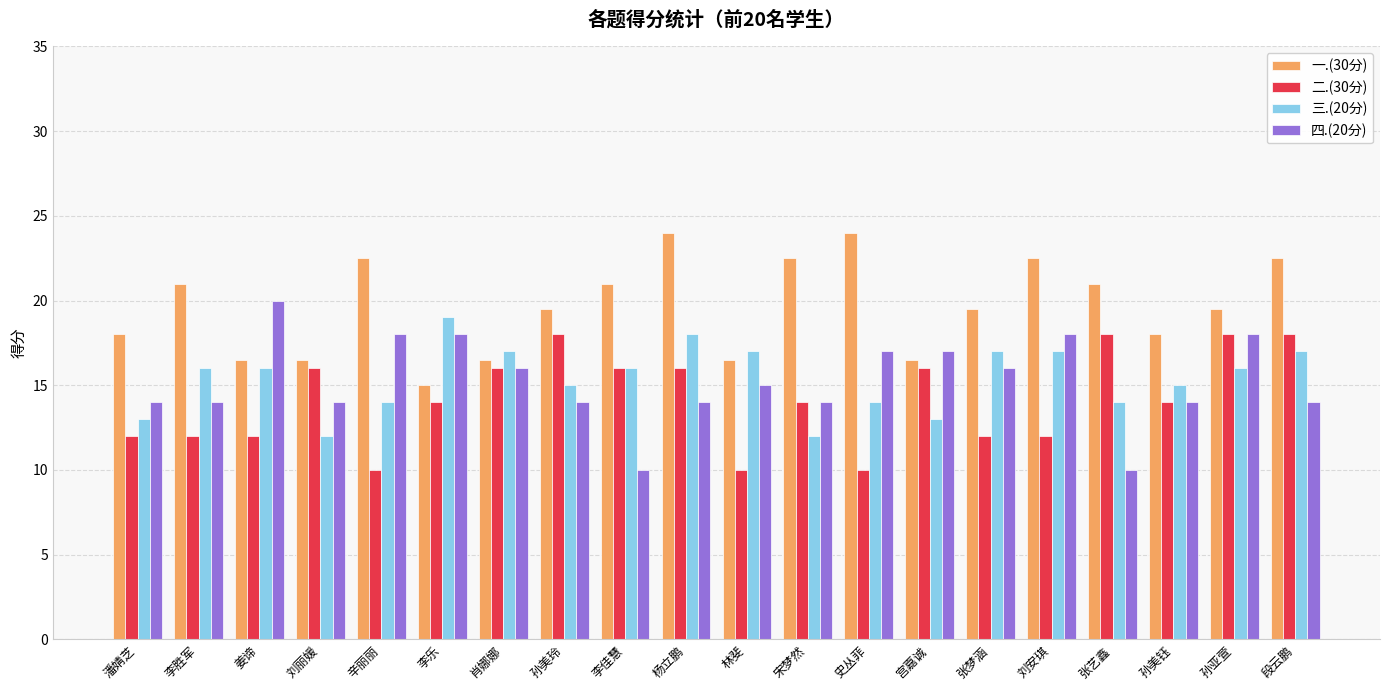

What is the value of the 二.(30分) bar at the 12th from the left?

14.0